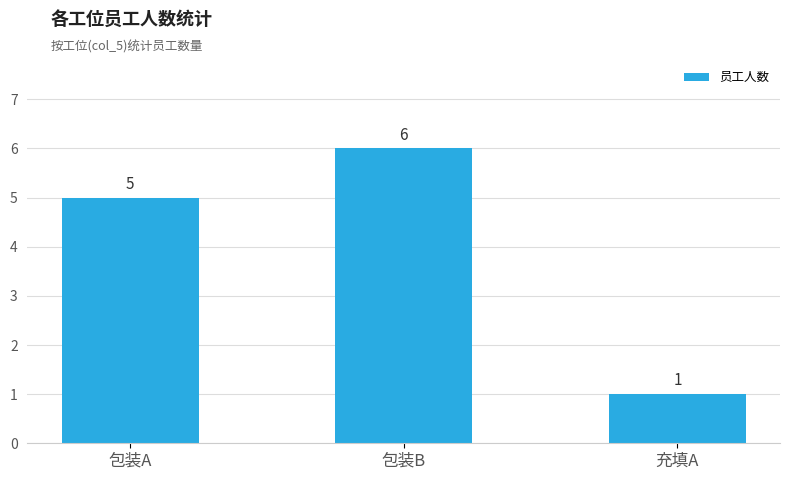

How many values are between 1 and 6?

3